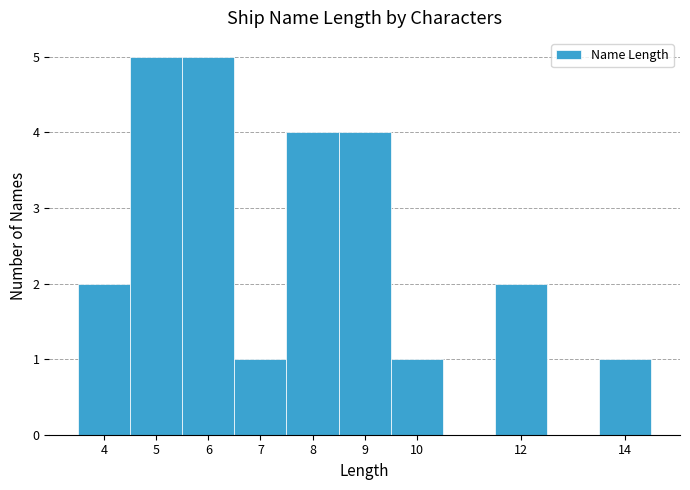

What is the height of the bar covering 11.5 to 12.5 on the x-axis? The values are not printed on the chart, so give them approximately, as read against the axis.

2